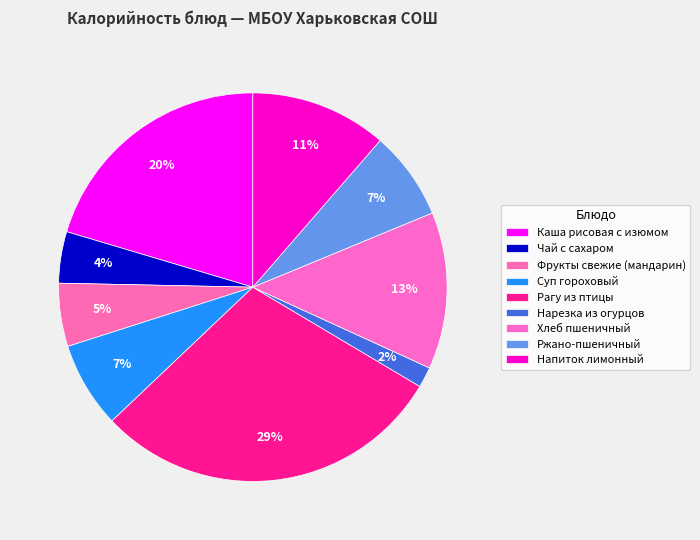

To the nearest percent, what is the average slice percentage?

11%